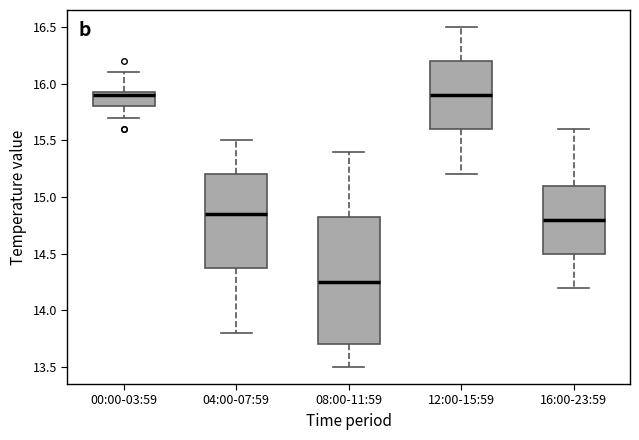

Where does the median line of the box for 08:00-11:59 sit on the y-axis? The values are not printed on the chart, so give them approximately, as read against the axis.

14.25